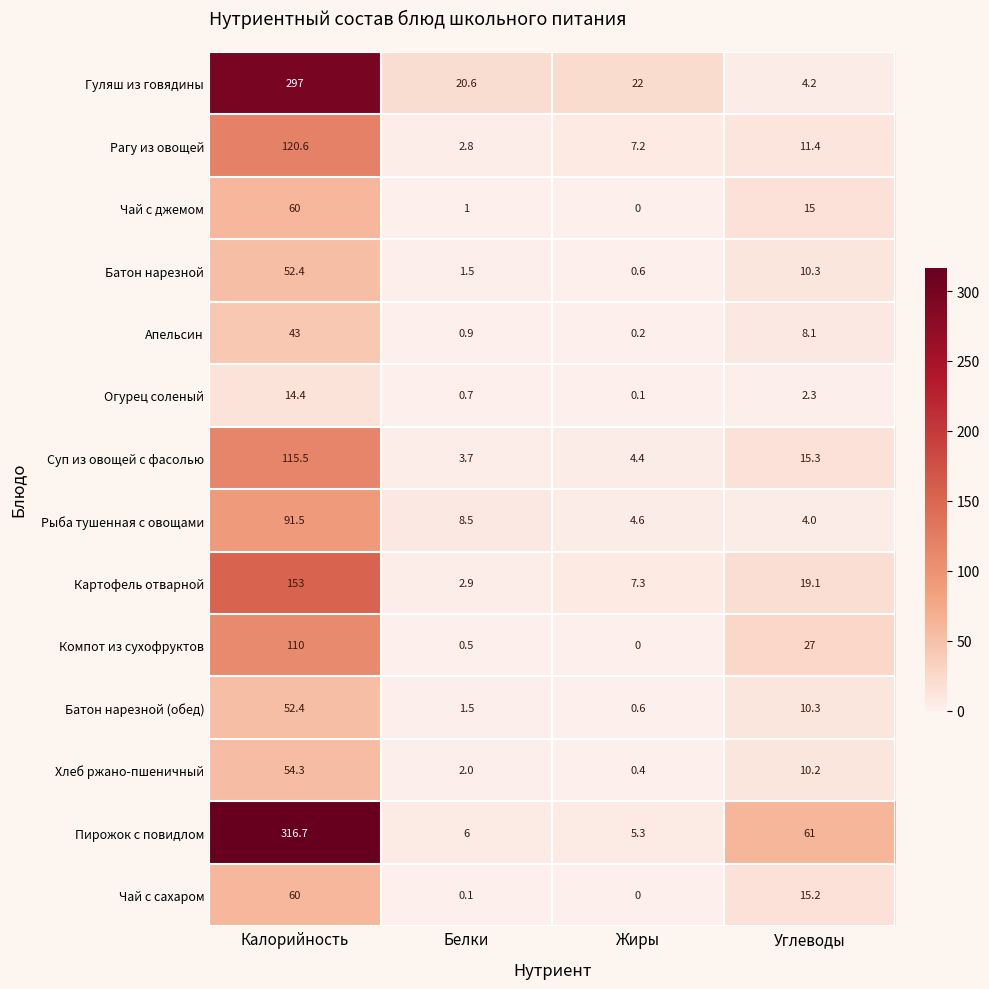

Between Калорийность and Жиры, which series saw the biggest shift?

Пирожок с повидлом